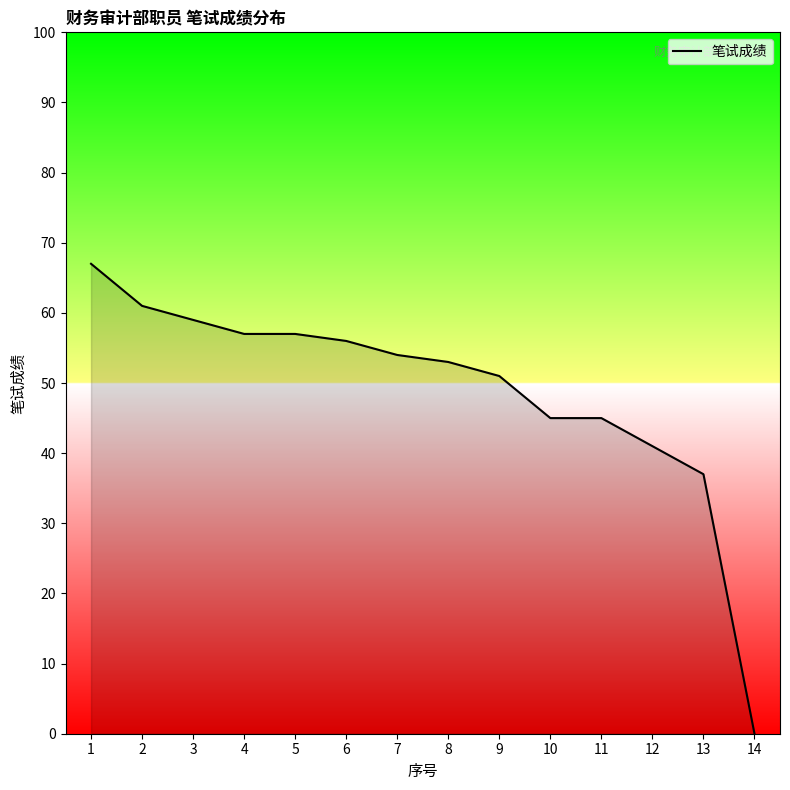

What is the greatest value displayed?

67